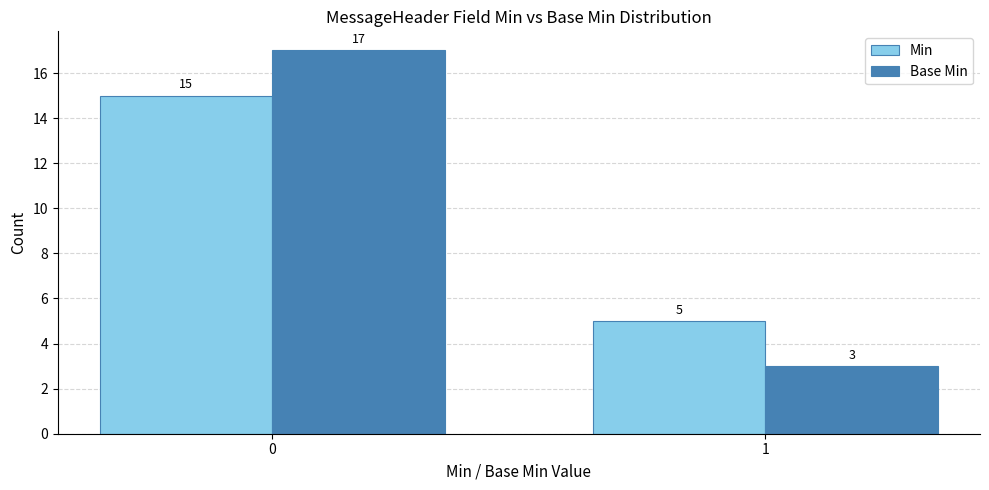

What is the difference between the Base Min values at 0 and 1?

14